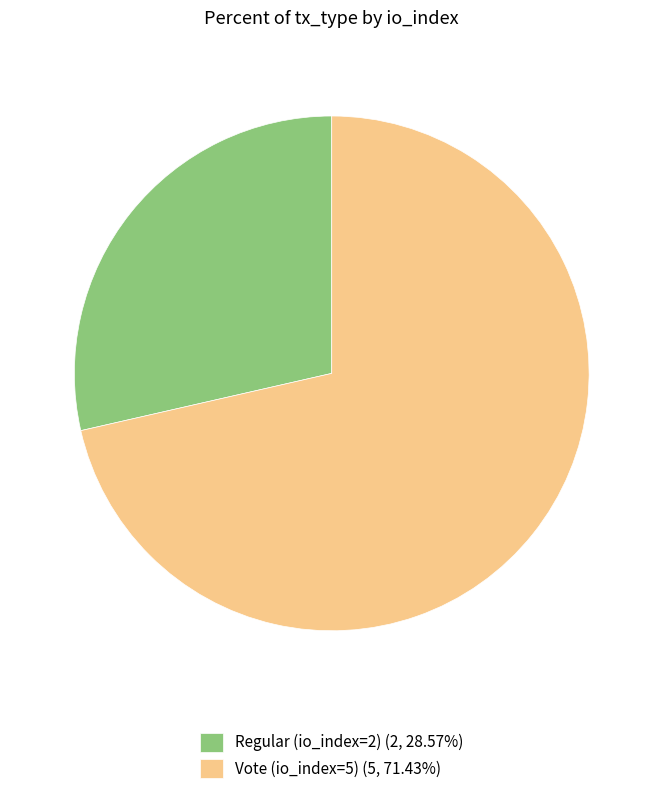

Rank the categories by value from highest to lowest.

Vote (io_index=5), Regular (io_index=2)